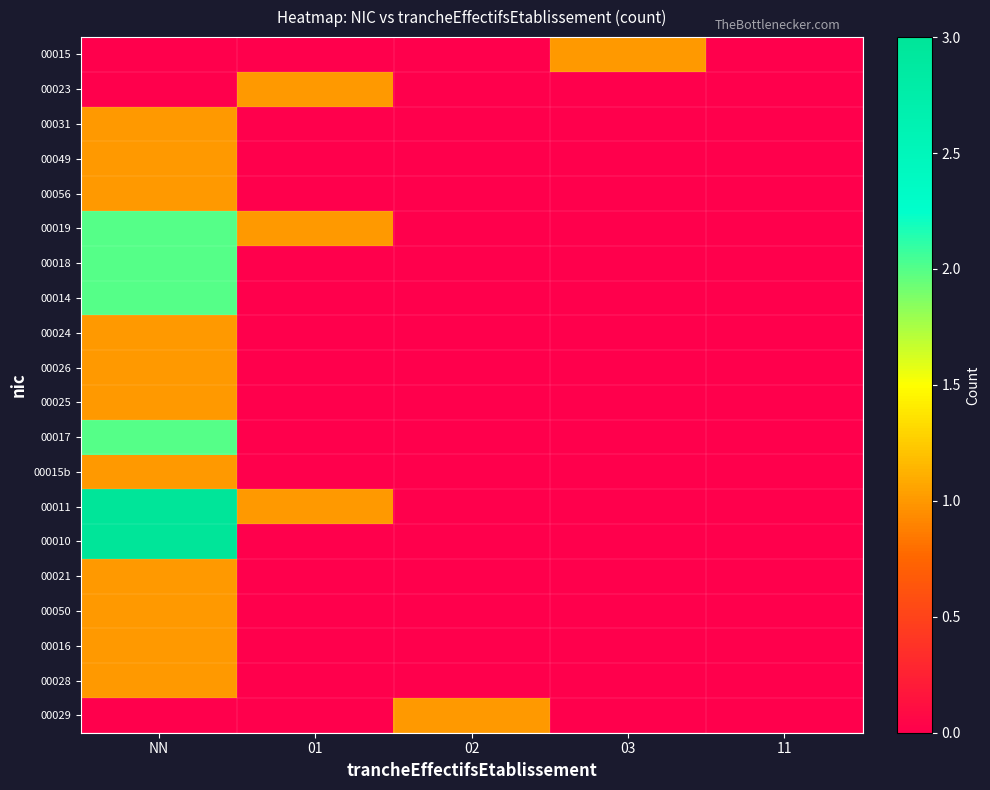

Reading left to right, what are all the values shown in this chart?

00015: NN=0	01=0	02=0	03=1	11=0
00023: NN=0	01=1	02=0	03=0	11=0
00031: NN=1	01=0	02=0	03=0	11=0
00049: NN=1	01=0	02=0	03=0	11=0
00056: NN=1	01=0	02=0	03=0	11=0
00019: NN=2	01=1	02=0	03=0	11=0
00018: NN=2	01=0	02=0	03=0	11=0
00014: NN=2	01=0	02=0	03=0	11=0
00024: NN=1	01=0	02=0	03=0	11=0
00026: NN=1	01=0	02=0	03=0	11=0
00025: NN=1	01=0	02=0	03=0	11=0
00017: NN=2	01=0	02=0	03=0	11=0
00015b: NN=1	01=0	02=0	03=0	11=0
00011: NN=3	01=1	02=0	03=0	11=0
00010: NN=3	01=0	02=0	03=0	11=0
00021: NN=1	01=0	02=0	03=0	11=0
00050: NN=1	01=0	02=0	03=0	11=0
00016: NN=1	01=0	02=0	03=0	11=0
00028: NN=1	01=0	02=0	03=0	11=0
00029: NN=0	01=0	02=1	03=0	11=0